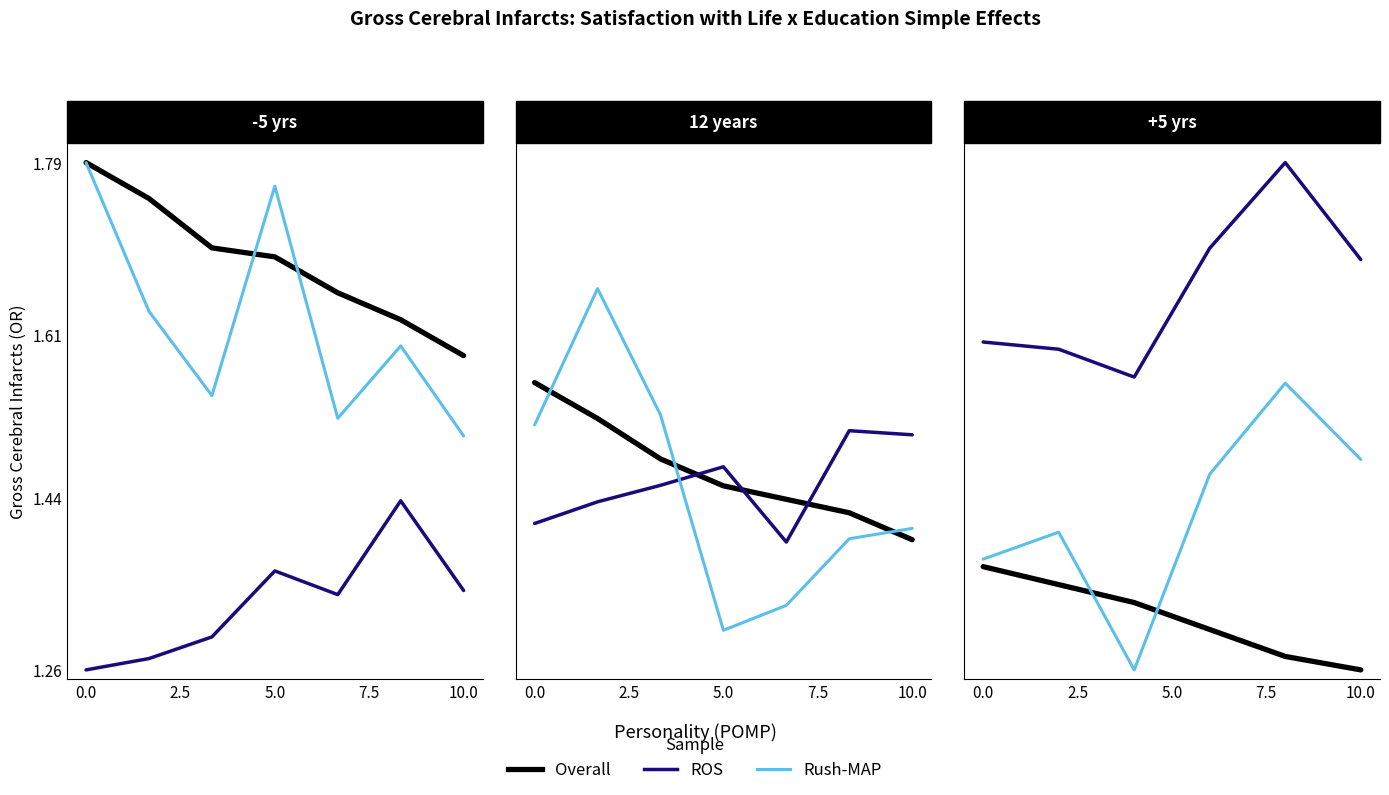

Read the Overall value at 10.0.

1.3